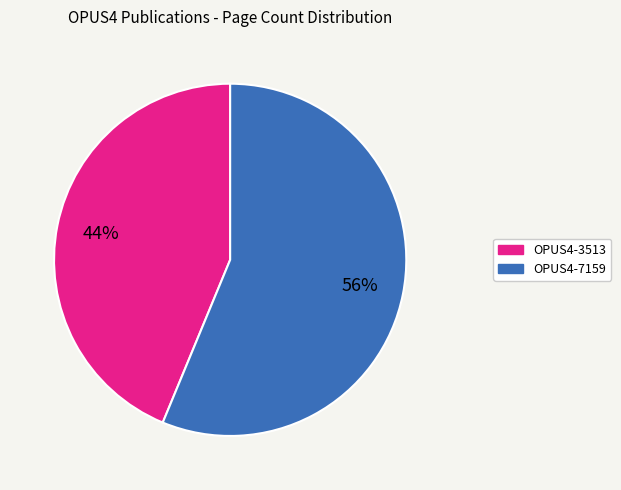

Do OPUS4-3513 and OPUS4-7159 together represent more than half of the pie?

Yes